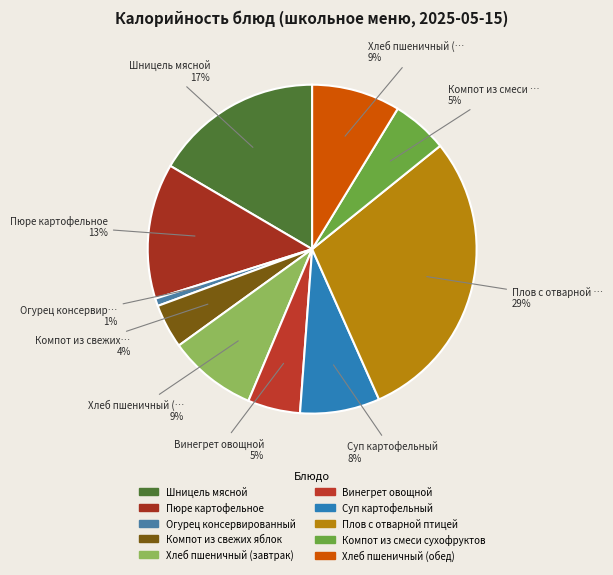

To the nearest percent, what portion does Пюре картофельное represent?

13%